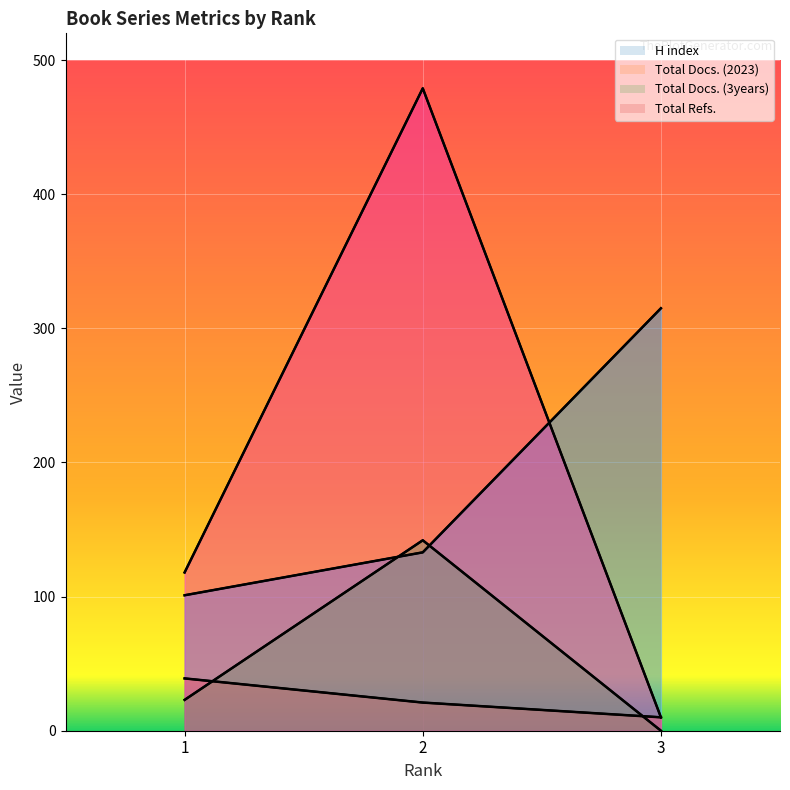

Which series has the largest range (max minus min)?

Total Refs.